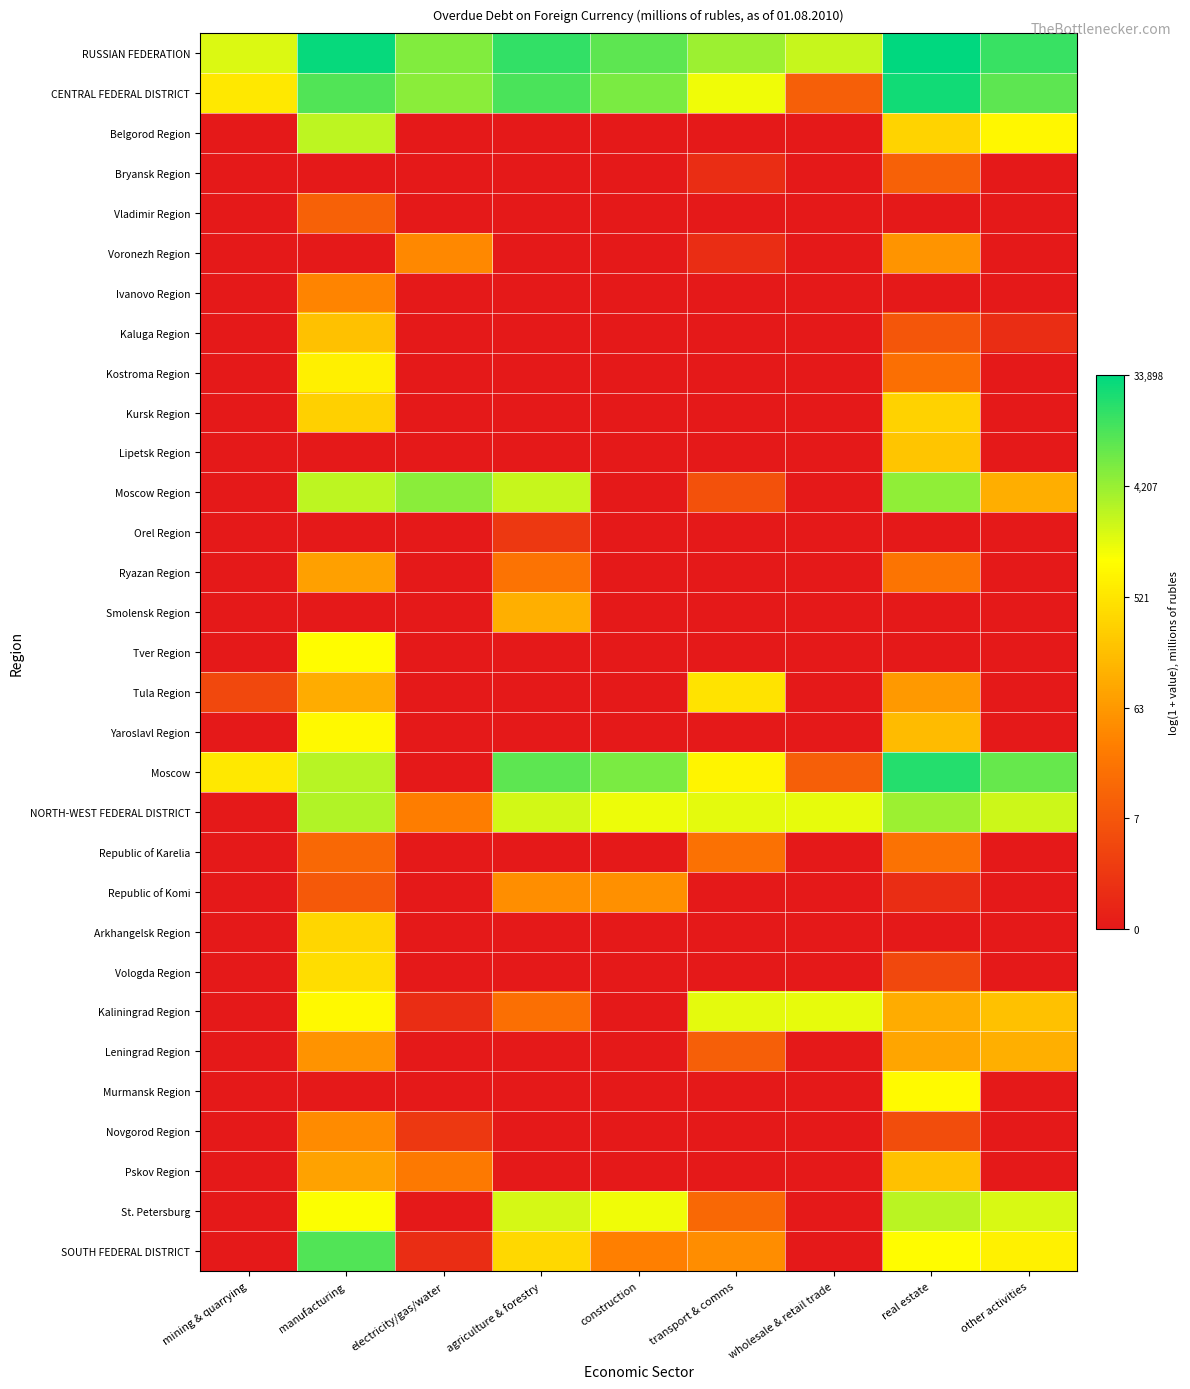

Reading right to left, extract all data points from this chart.

RUSSIAN FEDERATION: other activities=9.6	real estate=10.4	wholesale & retail trade=7.7	transport & comms=8.3	construction=9.2	agriculture & forestry=9.7	electricity/gas/water=8.7	manufacturing=10.3	mining & quarrying=7.5
CENTRAL FEDERAL DISTRICT: other activities=9.1	real estate=10.2	wholesale & retail trade=2.4	transport & comms=7.1	construction=8.7	agriculture & forestry=9.4	electricity/gas/water=8.5	manufacturing=9.3	mining & quarrying=6.3
Belgorod Region: other activities=6.7	real estate=5.8	wholesale & retail trade=0.0	transport & comms=0.0	construction=0.0	agriculture & forestry=0.0	electricity/gas/water=0.0	manufacturing=7.9	mining & quarrying=0.0
Bryansk Region: other activities=0.0	real estate=2.5	wholesale & retail trade=0.0	transport & comms=0.7	construction=0.0	agriculture & forestry=0.0	electricity/gas/water=0.0	manufacturing=0.0	mining & quarrying=0.0
Vladimir Region: other activities=0.0	real estate=0.0	wholesale & retail trade=0.0	transport & comms=0.0	construction=0.0	agriculture & forestry=0.0	electricity/gas/water=0.0	manufacturing=2.5	mining & quarrying=0.0
Voronezh Region: other activities=0.0	real estate=4.1	wholesale & retail trade=0.0	transport & comms=0.7	construction=0.0	agriculture & forestry=0.0	electricity/gas/water=3.7	manufacturing=0.0	mining & quarrying=0.0
Ivanovo Region: other activities=0.0	real estate=0.0	wholesale & retail trade=0.0	transport & comms=0.0	construction=0.0	agriculture & forestry=0.0	electricity/gas/water=0.0	manufacturing=3.6	mining & quarrying=0.0
Kaluga Region: other activities=0.7	real estate=2.1	wholesale & retail trade=0.0	transport & comms=0.0	construction=0.0	agriculture & forestry=0.0	electricity/gas/water=0.0	manufacturing=5.3	mining & quarrying=0.0
Kostroma Region: other activities=0.0	real estate=2.9	wholesale & retail trade=0.0	transport & comms=0.0	construction=0.0	agriculture & forestry=0.0	electricity/gas/water=0.0	manufacturing=6.6	mining & quarrying=0.0
Kursk Region: other activities=0.0	real estate=5.7	wholesale & retail trade=0.0	transport & comms=0.0	construction=0.0	agriculture & forestry=0.0	electricity/gas/water=0.0	manufacturing=5.7	mining & quarrying=0.0
Lipetsk Region: other activities=0.0	real estate=5.4	wholesale & retail trade=0.0	transport & comms=0.0	construction=0.0	agriculture & forestry=0.0	electricity/gas/water=0.0	manufacturing=0.0	mining & quarrying=0.0
Moscow Region: other activities=4.8	real estate=8.5	wholesale & retail trade=0.0	transport & comms=1.9	construction=0.0	agriculture & forestry=7.7	electricity/gas/water=8.5	manufacturing=7.8	mining & quarrying=0.0
Orel Region: other activities=0.0	real estate=0.0	wholesale & retail trade=0.0	transport & comms=0.0	construction=0.0	agriculture & forestry=1.1	electricity/gas/water=0.0	manufacturing=0.0	mining & quarrying=0.0
Ryazan Region: other activities=0.0	real estate=3.1	wholesale & retail trade=0.0	transport & comms=0.0	construction=0.0	agriculture & forestry=3.1	electricity/gas/water=0.0	manufacturing=4.4	mining & quarrying=0.0
Smolensk Region: other activities=0.0	real estate=0.0	wholesale & retail trade=0.0	transport & comms=0.0	construction=0.0	agriculture & forestry=4.8	electricity/gas/water=0.0	manufacturing=0.0	mining & quarrying=0.0
Tver Region: other activities=0.0	real estate=0.0	wholesale & retail trade=0.0	transport & comms=0.0	construction=0.0	agriculture & forestry=0.0	electricity/gas/water=0.0	manufacturing=6.9	mining & quarrying=0.0
Tula Region: other activities=0.0	real estate=4.2	wholesale & retail trade=0.0	transport & comms=6.2	construction=0.0	agriculture & forestry=0.0	electricity/gas/water=0.0	manufacturing=4.7	mining & quarrying=1.6
Yaroslavl Region: other activities=0.0	real estate=5.1	wholesale & retail trade=0.0	transport & comms=0.0	construction=0.0	agriculture & forestry=0.0	electricity/gas/water=0.0	manufacturing=6.8	mining & quarrying=0.0
Moscow: other activities=9.0	real estate=9.9	wholesale & retail trade=2.4	transport & comms=6.7	construction=8.7	agriculture & forestry=9.2	electricity/gas/water=0.0	manufacturing=7.9	mining & quarrying=6.3
NORTH-WEST FEDERAL DISTRICT: other activities=7.6	real estate=8.3	wholesale & retail trade=7.3	transport & comms=7.3	construction=7.2	agriculture & forestry=7.5	electricity/gas/water=3.4	manufacturing=8.0	mining & quarrying=0.0
Republic of Karelia: other activities=0.0	real estate=3.0	wholesale & retail trade=0.0	transport & comms=3.0	construction=0.0	agriculture & forestry=0.0	electricity/gas/water=0.0	manufacturing=2.7	mining & quarrying=0.0
Republic of Komi: other activities=0.0	real estate=0.7	wholesale & retail trade=0.0	transport & comms=0.0	construction=3.9	agriculture & forestry=3.9	electricity/gas/water=0.0	manufacturing=2.2	mining & quarrying=0.0
Arkhangelsk Region: other activities=0.0	real estate=0.0	wholesale & retail trade=0.0	transport & comms=0.0	construction=0.0	agriculture & forestry=0.0	electricity/gas/water=0.0	manufacturing=5.9	mining & quarrying=0.0
Vologda Region: other activities=0.0	real estate=1.6	wholesale & retail trade=0.0	transport & comms=0.0	construction=0.0	agriculture & forestry=0.0	electricity/gas/water=0.0	manufacturing=6.1	mining & quarrying=0.0
Kaliningrad Region: other activities=5.3	real estate=4.7	wholesale & retail trade=7.3	transport & comms=7.3	construction=0.0	agriculture & forestry=2.9	electricity/gas/water=0.7	manufacturing=6.8	mining & quarrying=0.0
Leningrad Region: other activities=4.8	real estate=4.5	wholesale & retail trade=0.0	transport & comms=2.4	construction=0.0	agriculture & forestry=0.0	electricity/gas/water=0.0	manufacturing=4.0	mining & quarrying=0.0
Murmansk Region: other activities=0.0	real estate=6.8	wholesale & retail trade=0.0	transport & comms=0.0	construction=0.0	agriculture & forestry=0.0	electricity/gas/water=0.0	manufacturing=0.0	mining & quarrying=0.0
Novgorod Region: other activities=0.0	real estate=1.8	wholesale & retail trade=0.0	transport & comms=0.0	construction=0.0	agriculture & forestry=0.0	electricity/gas/water=1.1	manufacturing=3.8	mining & quarrying=0.0
Pskov Region: other activities=0.0	real estate=5.3	wholesale & retail trade=0.0	transport & comms=0.0	construction=0.0	agriculture & forestry=0.0	electricity/gas/water=3.3	manufacturing=4.4	mining & quarrying=0.0
St. Petersburg: other activities=7.5	real estate=7.9	wholesale & retail trade=0.0	transport & comms=2.7	construction=7.2	agriculture & forestry=7.5	electricity/gas/water=0.0	manufacturing=7.0	mining & quarrying=0.0
SOUTH FEDERAL DISTRICT: other activities=6.6	real estate=6.9	wholesale & retail trade=0.0	transport & comms=3.9	construction=3.5	agriculture & forestry=5.9	electricity/gas/water=0.7	manufacturing=9.3	mining & quarrying=0.0